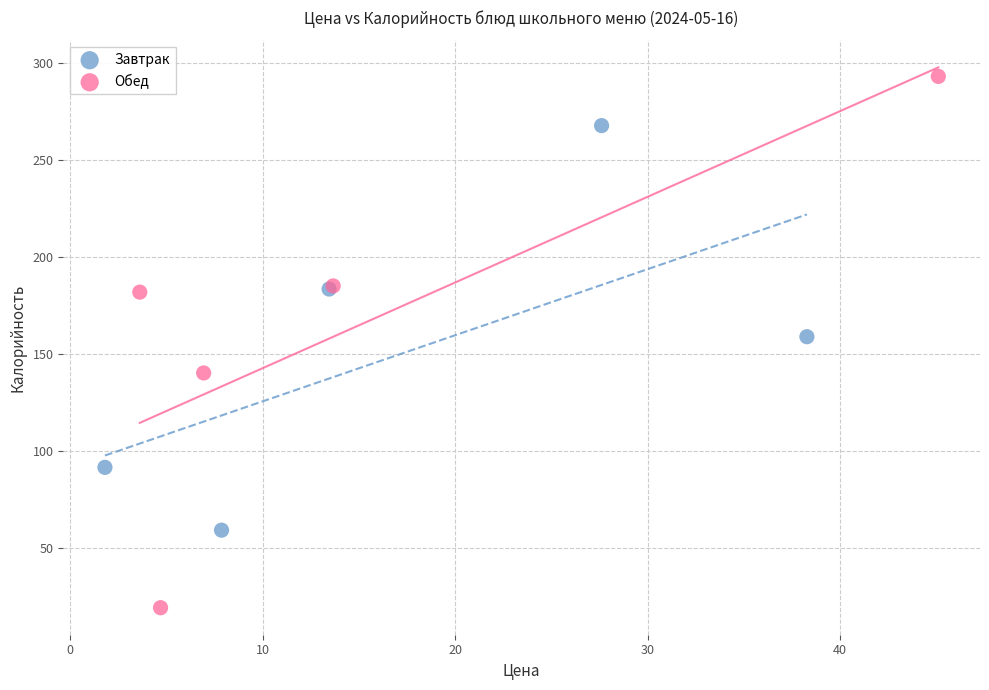

Which series reaches the minimum Y coordinate?

Обед